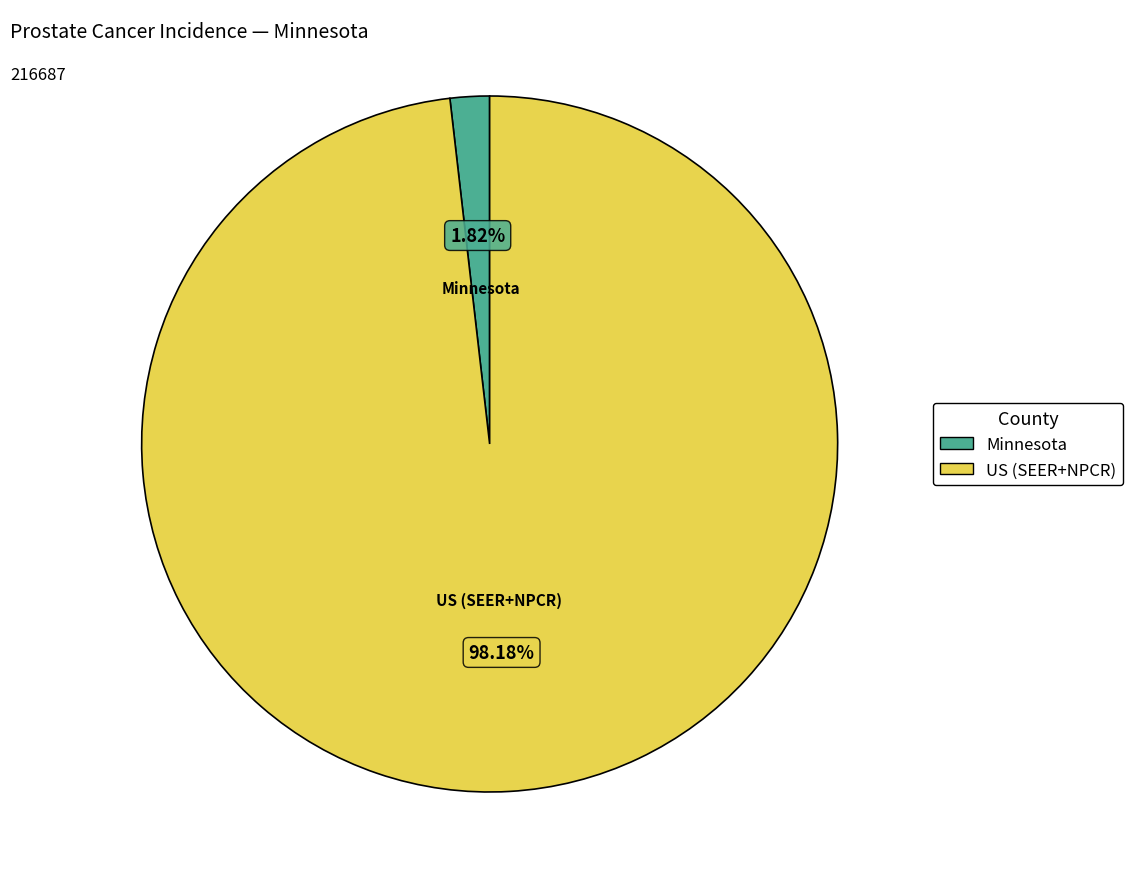

Is US (SEER+NPCR) the majority of the pie?

Yes